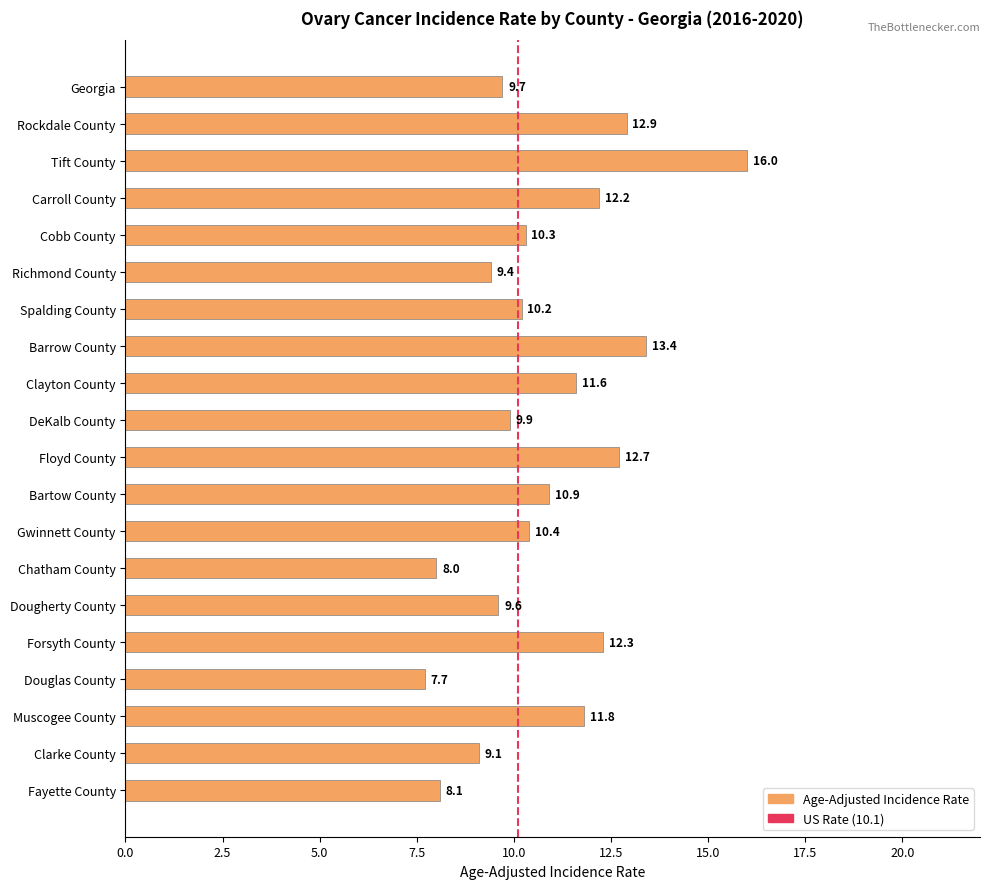

How many bars are there in total?

20